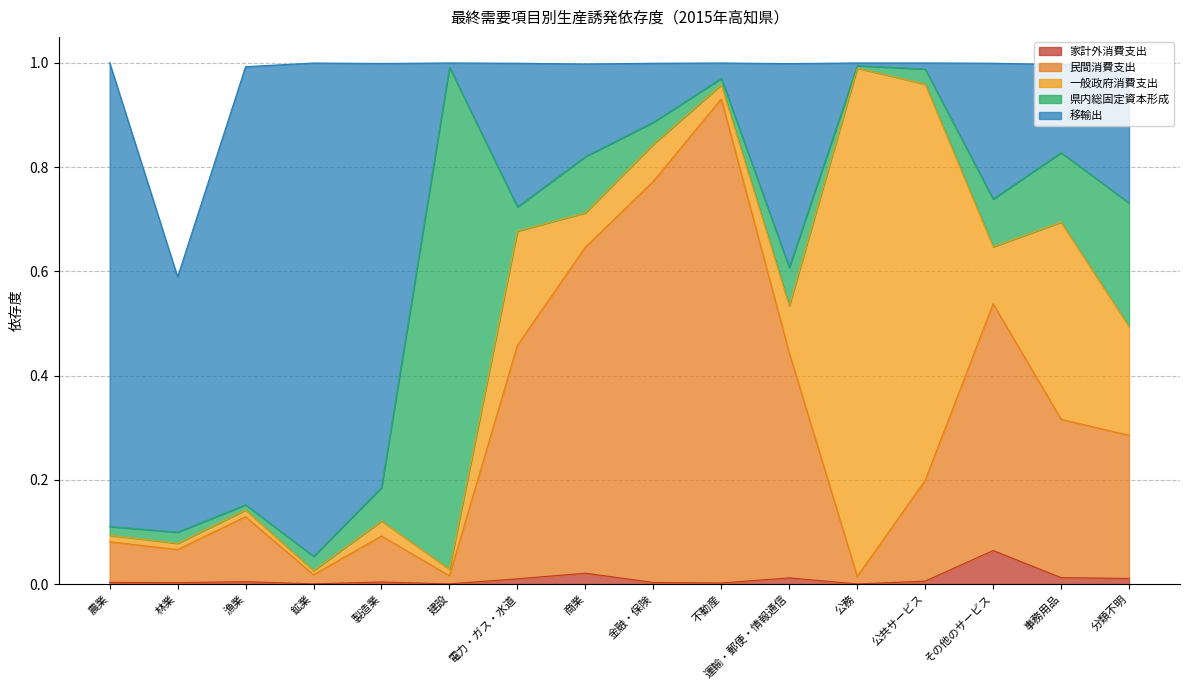

What are all the series names shown in the legend?

家計外消費支出, 民間消費支出, 一般政府消費支出, 県内総固定資本形成, 移輸出